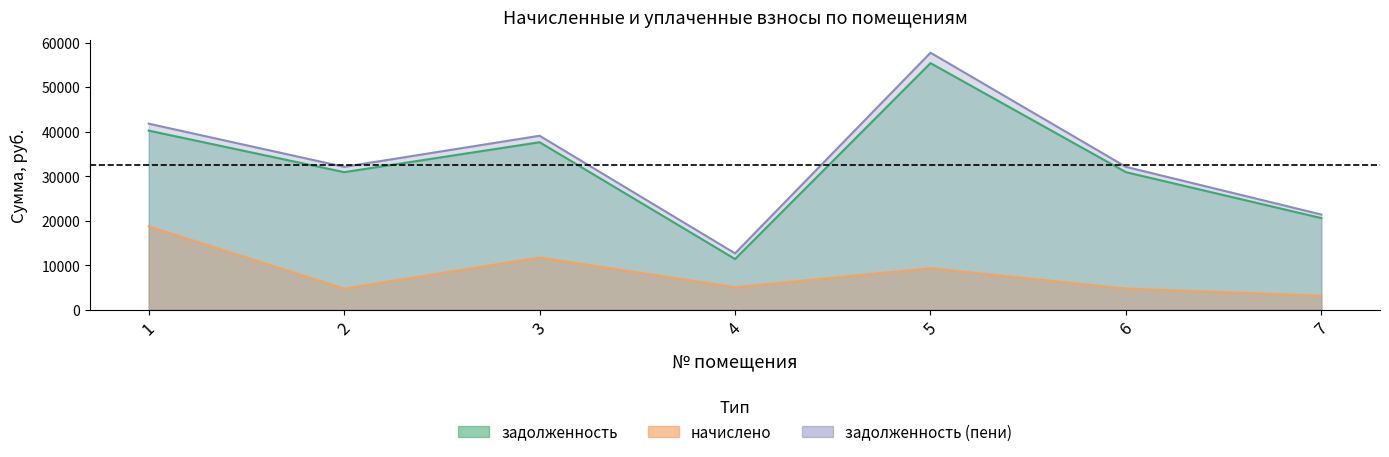

What is the spread (max minus min) of values at 3?

27323.2